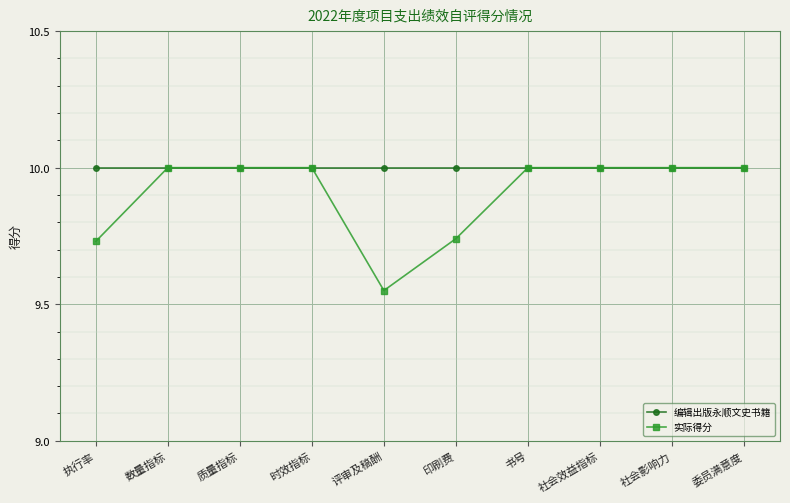

Is it true that 编辑出版永顺文史书籍 equals 10.0 at 数量指标?

True